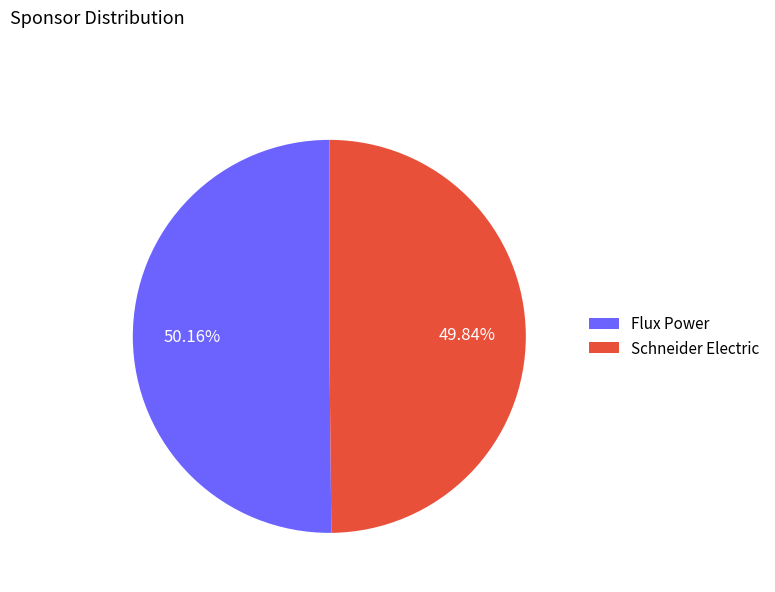

Count the number of slices in the pie.

2